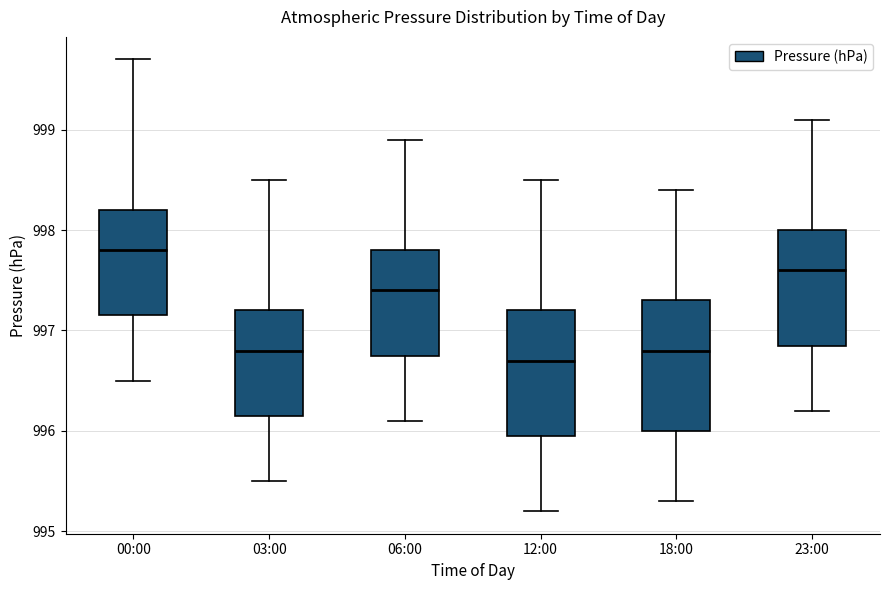

Where does the median line of the box for 12:00 sit on the y-axis? The values are not printed on the chart, so give them approximately, as read against the axis.

996.7